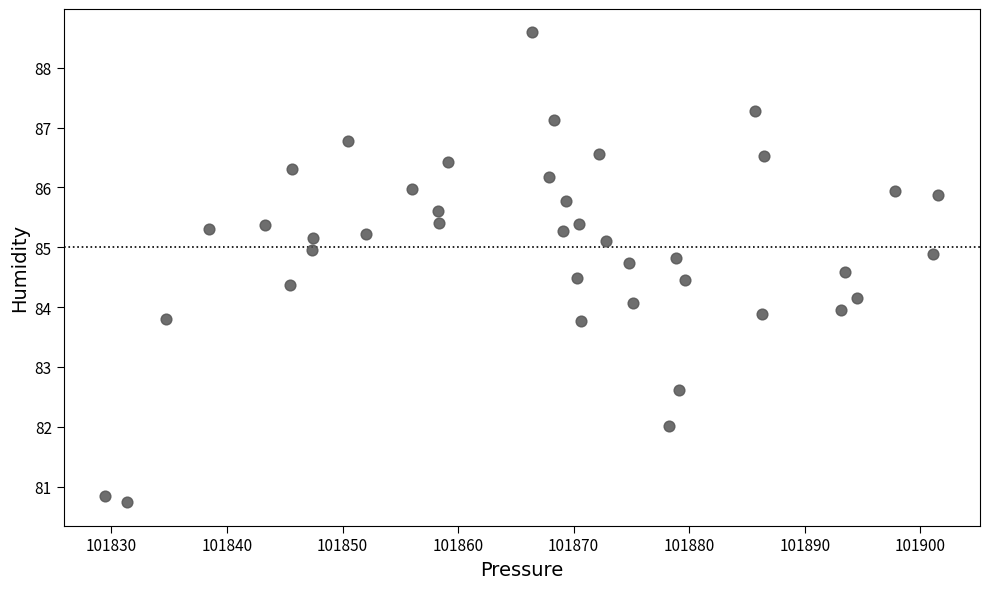

What is the range of X values (max minus min)?

72.1